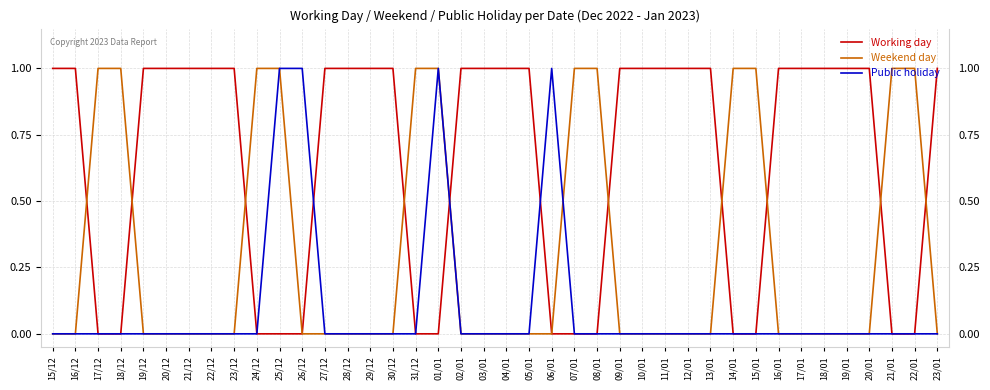

Does the chart display data point markers on the line(s)?

No